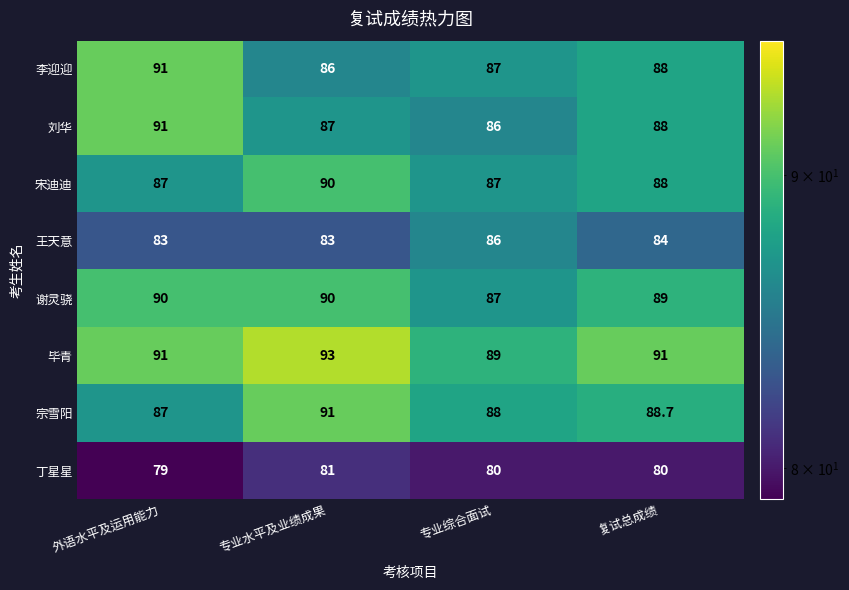

At which category is the sum across all series the highest?

专业水平及业绩成果